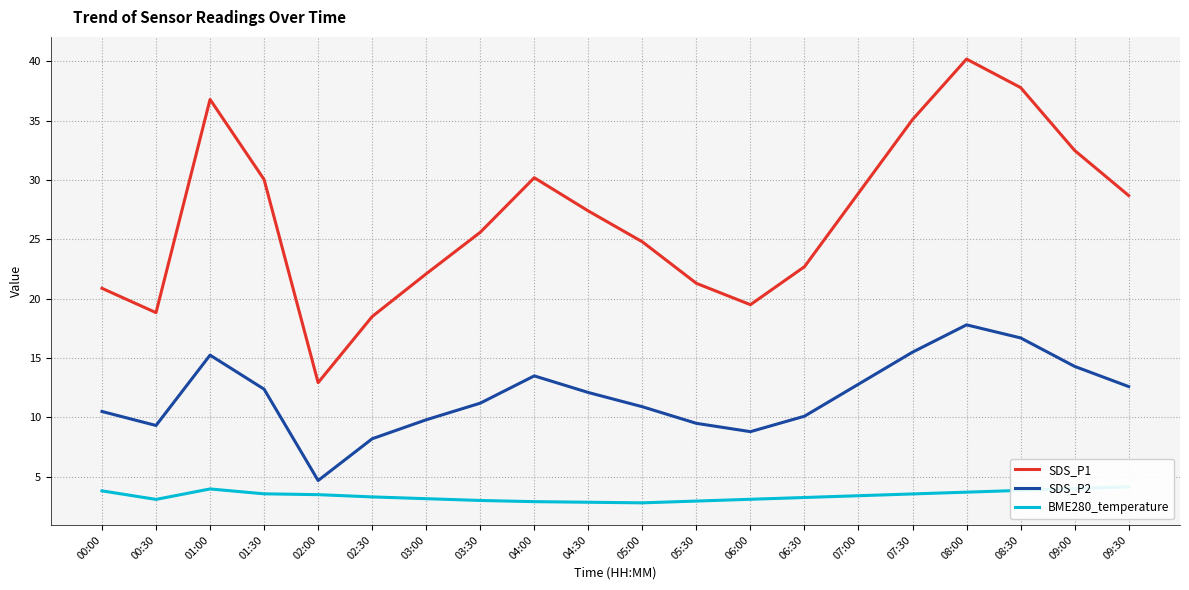

What position from the left is 04:00?

9